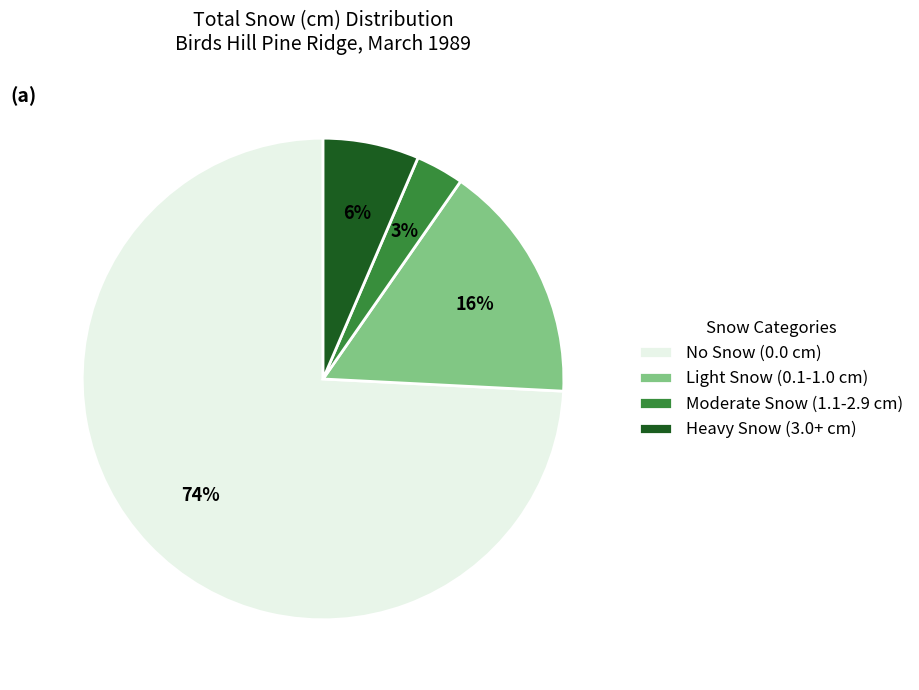

Count the number of slices in the pie.

4